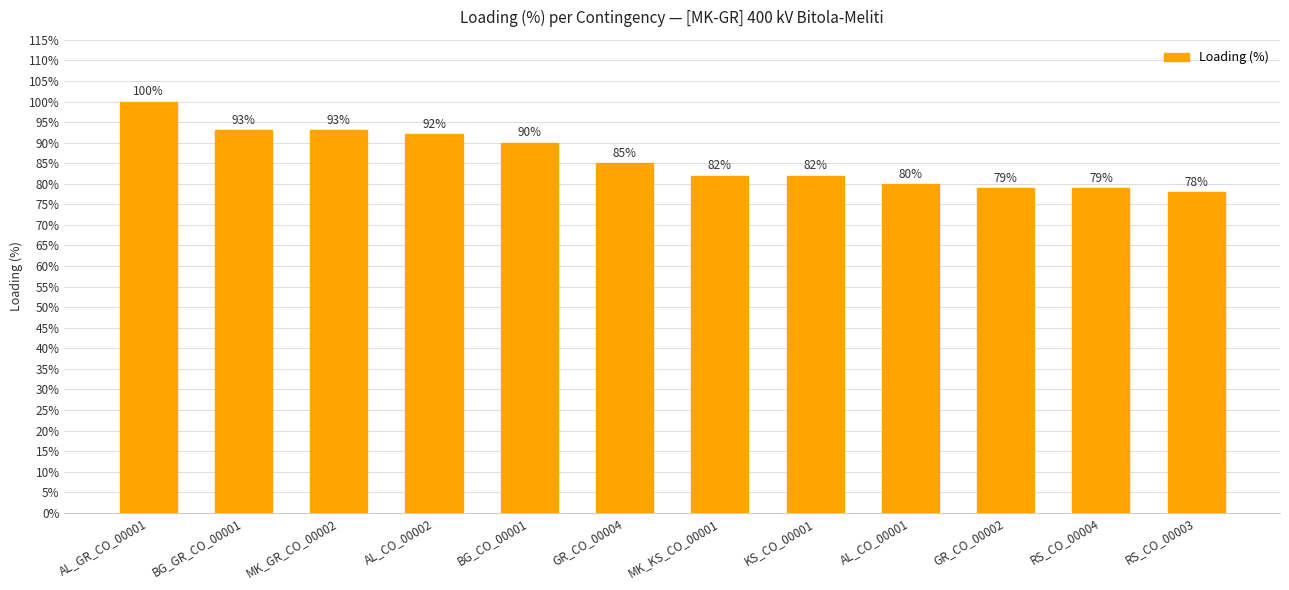

Between GR_CO_00004 and MK_GR_CO_00002, which is larger?

MK_GR_CO_00002